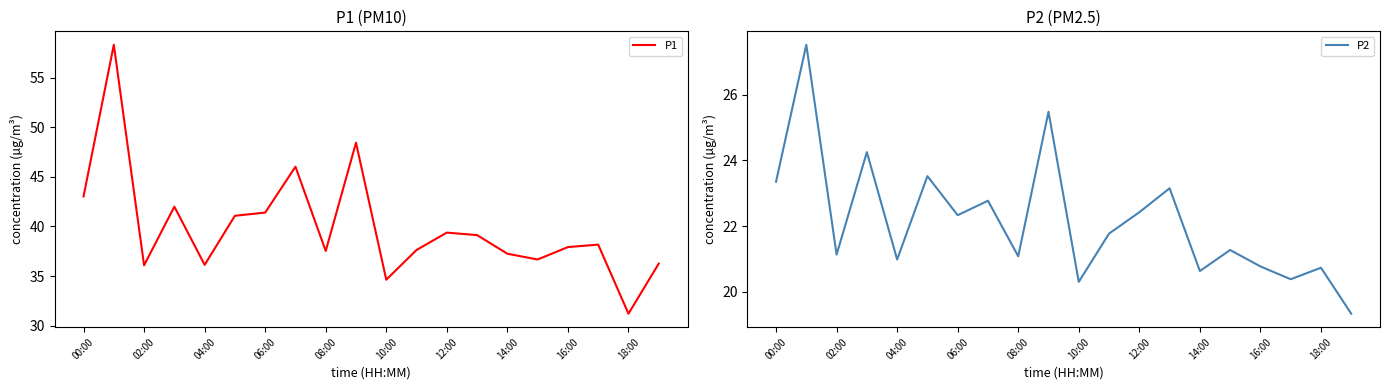

Rank the series at 11 from highest to lowest value.

P1, P2